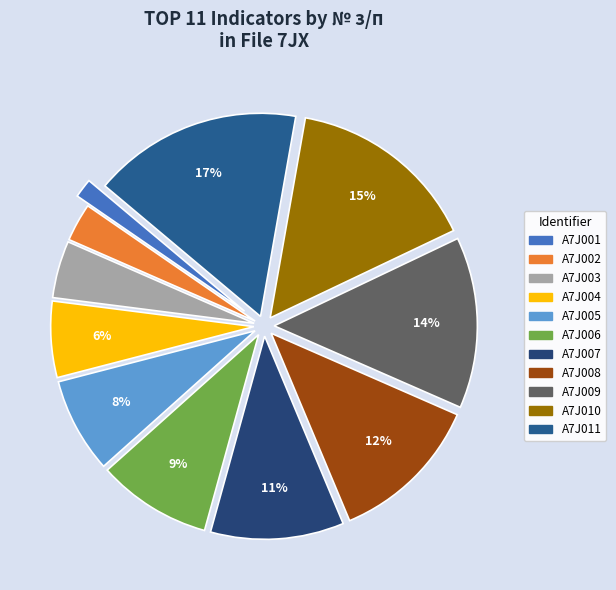

Which category has the biggest portion of the pie?

A7J011